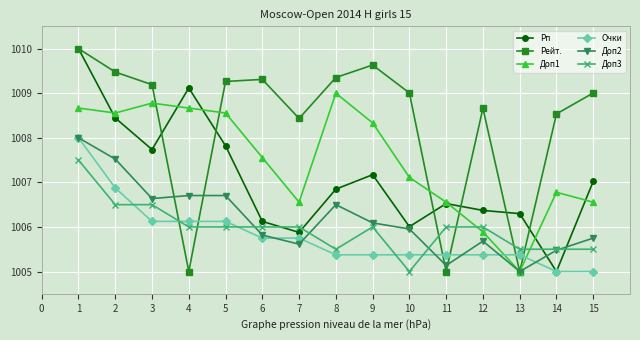

True or false: Доп3 and Рп cross at least once.

True